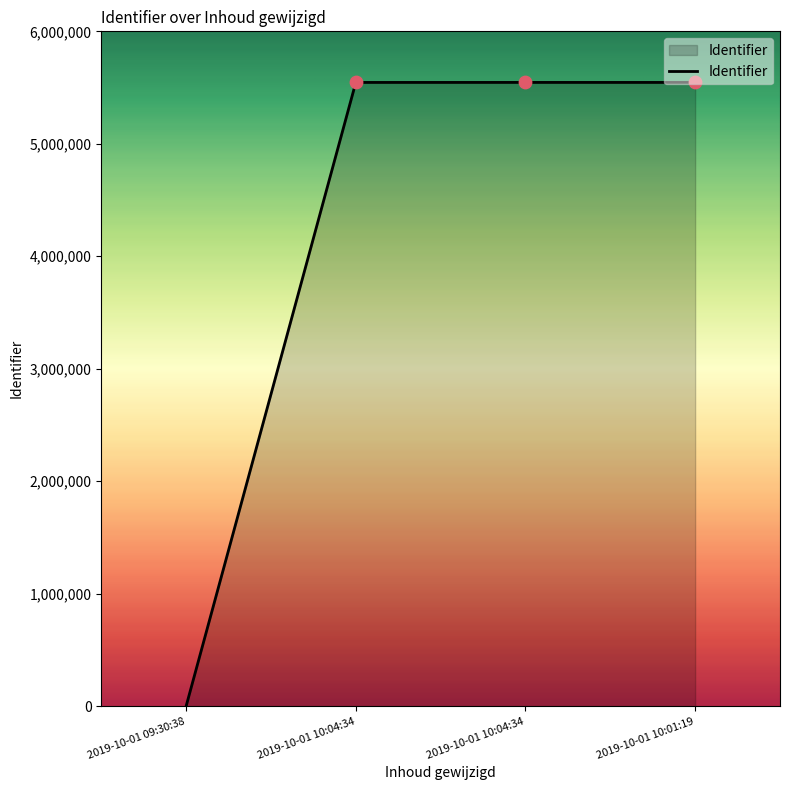

Between 2019-10-01 09:30:38 and 2019-10-01 10:01:19, which is larger?

2019-10-01 10:01:19